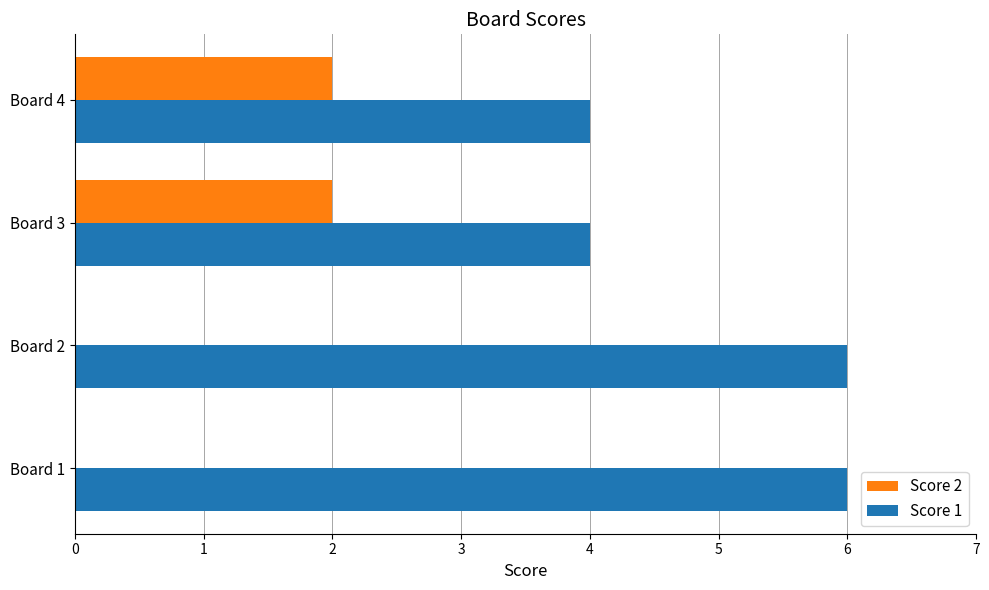

The Score 2 series shows 2 at Board 3. True or false?

True